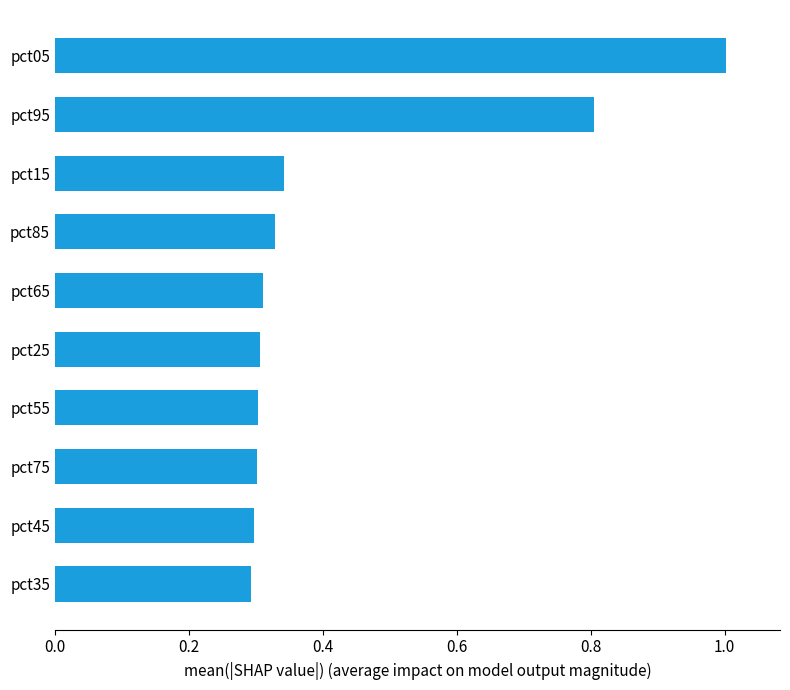

Which label corresponds to the largest value in the chart?

pct05